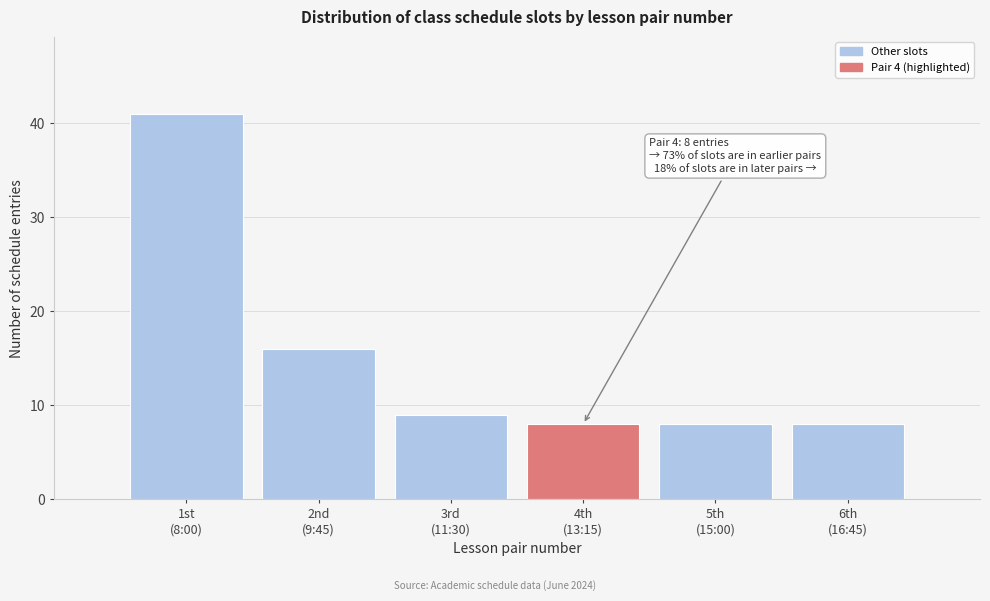

Reading left to right, transcribe all the data shown in this chart.

41	16	9	8	8	8